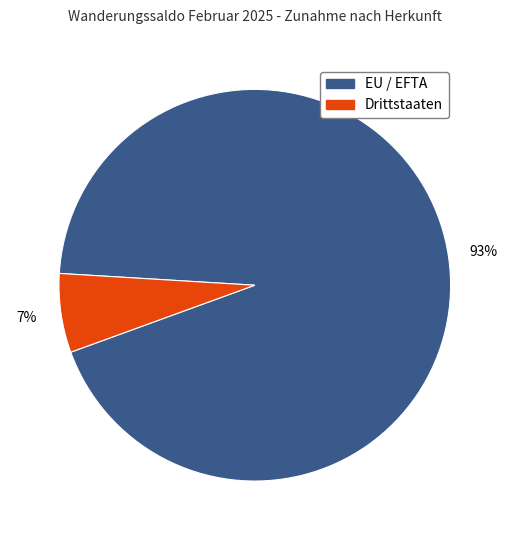

Do EU / EFTA and Drittstaaten together represent more than half of the pie?

Yes